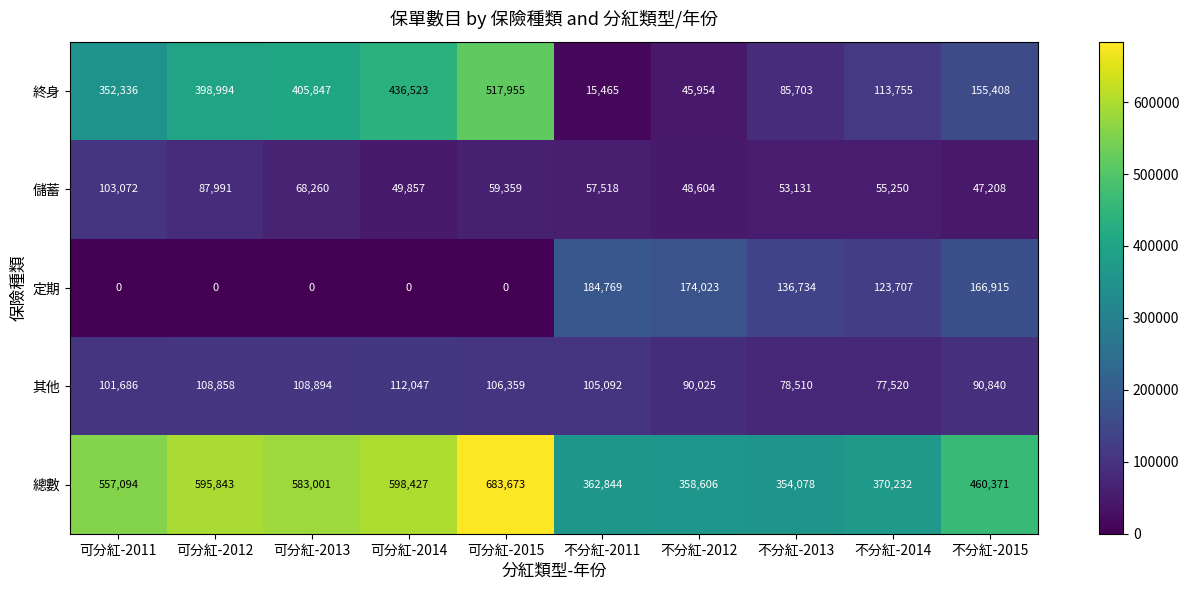

Rank the series at 不分紅-2015 from lowest to highest value.

儲蓄, 其他, 終身, 定期, 總數